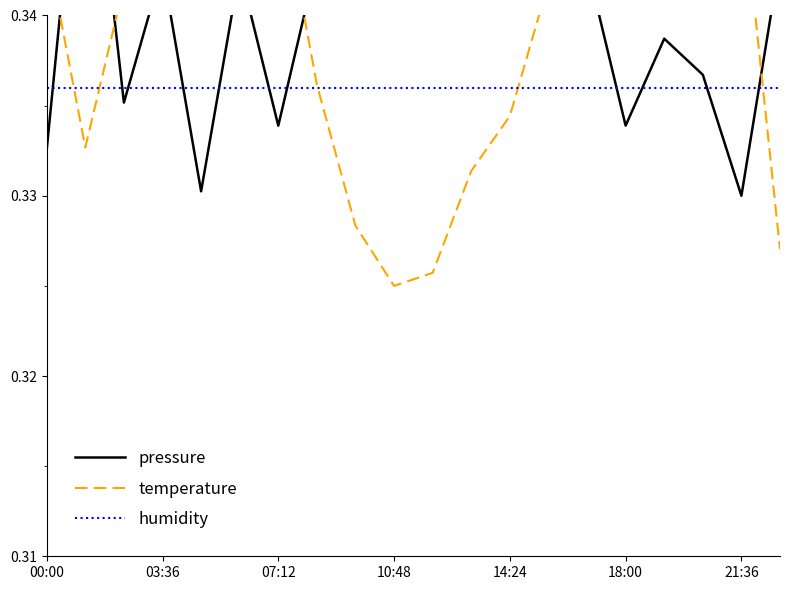

Reading left to right, extract all data points from this chart.

pressure: 0.3	0.4	0.3	0.3	0.3	0.3	0.3	0.3	0.3	0.4	0.4	0.4	0.3	0.3	0.3	0.3	0.3	0.3	0.3	0.3
temperature: 0.3	0.3	0.3	0.3	0.4	0.4	0.3	0.3	0.3	0.3	0.3	0.3	0.3	0.3	0.4	0.3	0.4	0.3	0.3	0.3
humidity: 0.3	0.3	0.3	0.3	0.3	0.3	0.3	0.3	0.3	0.3	0.3	0.3	0.3	0.3	0.3	0.3	0.3	0.3	0.3	0.3